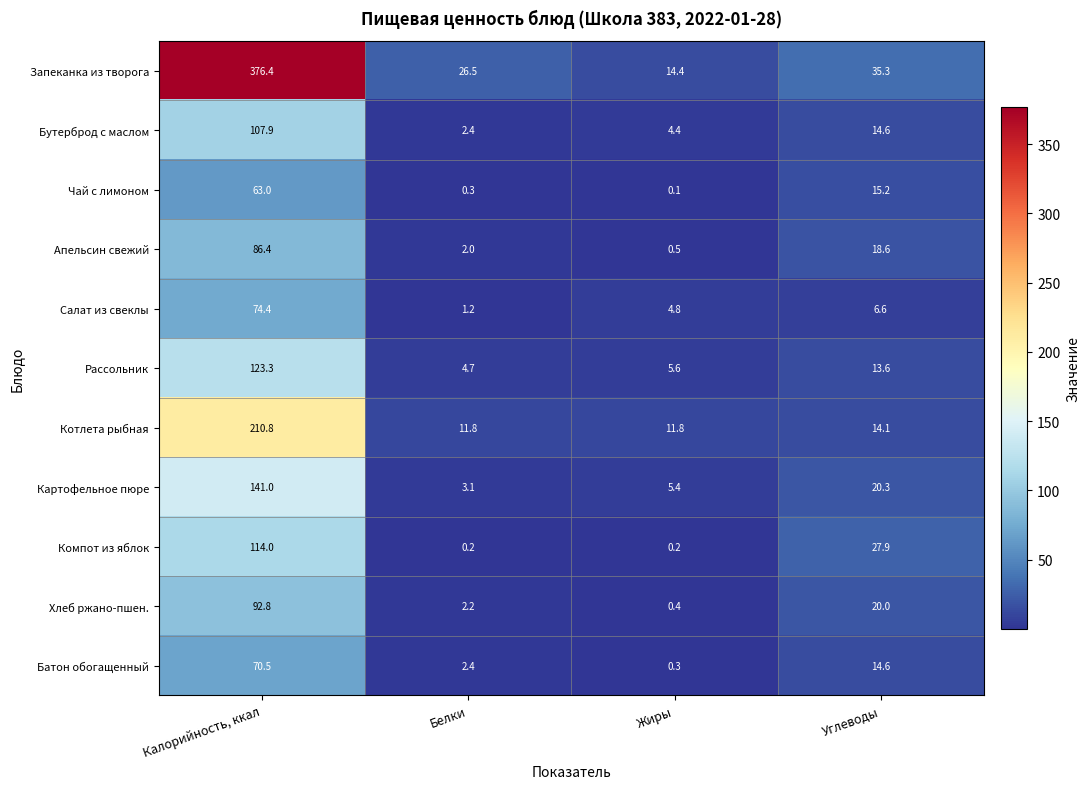

Between Калорийность, ккал and Белки, which series saw the biggest shift?

Запеканка из творога